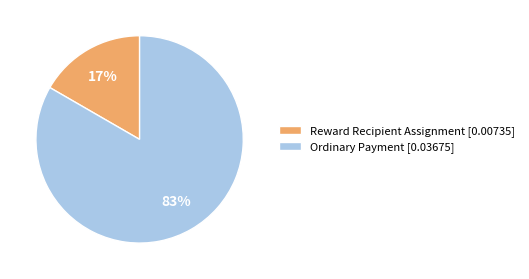

Which slice is the smallest?

Reward Recipient Assignment